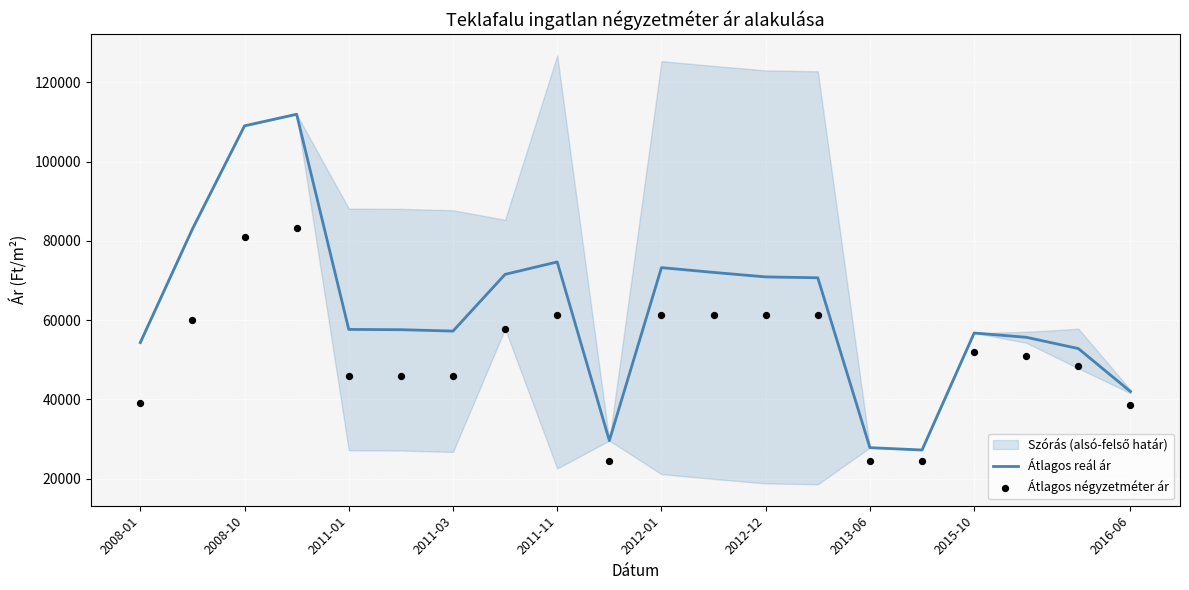

Which series reaches the maximum Y coordinate?

Átlagos reál ár